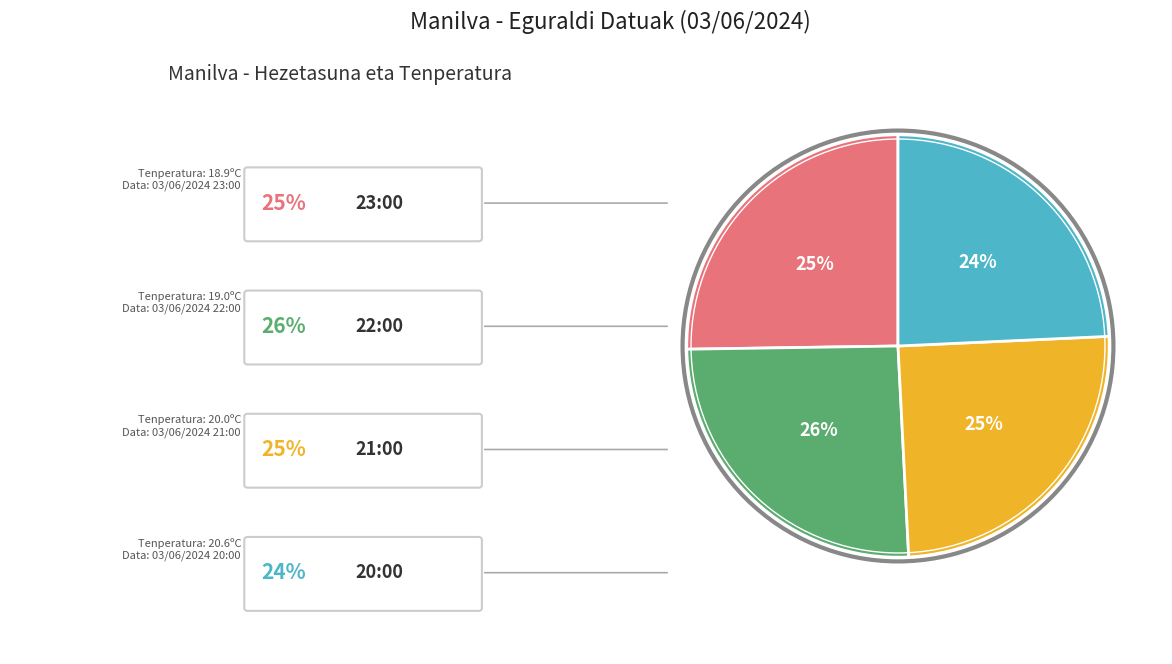

How many segments does this pie chart have?

4